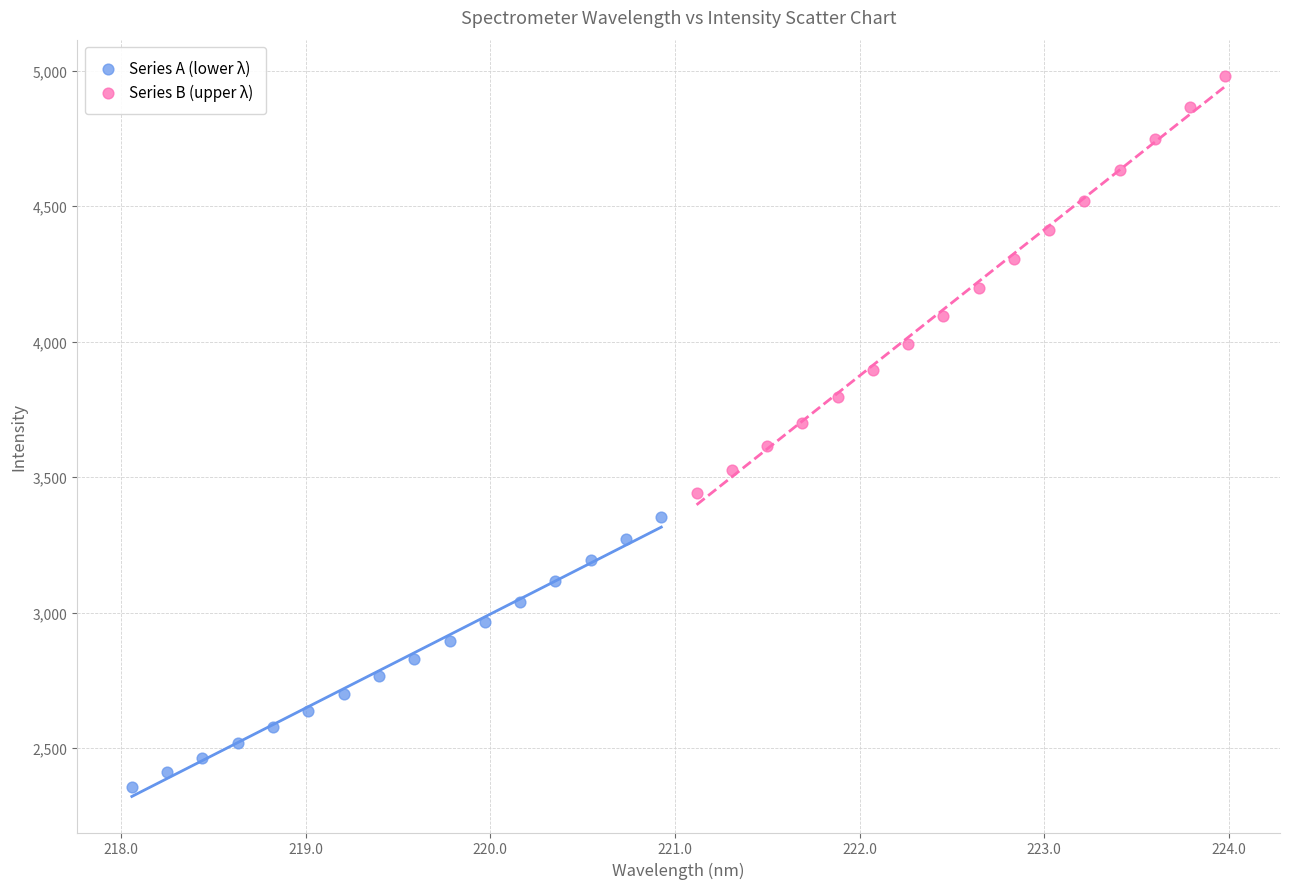

Which series contains the lowest Y value?

Series A (lower λ)